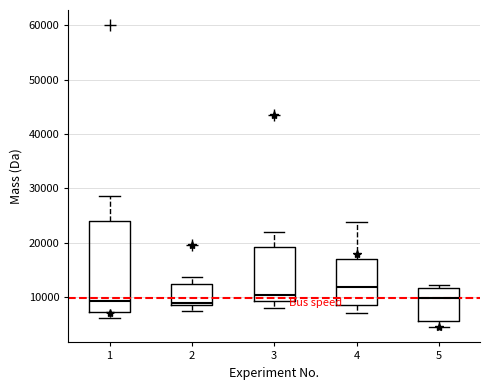

Reading left to right, read every box against the y-axis: the position of its median line, the range the box covers, and the ends of its whiskers. The values are not printed on the chart, so give them approximately, as read against the axis.

1: median 9000, box 7000 to 24000, whiskers 6000 to 29000
2: median 9000, box 8000 to 12000, whiskers 7000 to 14000
3: median 10000, box 9000 to 19000, whiskers 8000 to 22000
4: median 12000, box 8000 to 17000, whiskers 7000 to 24000
5: median 10000, box 6000 to 12000, whiskers 4000 to 12000 (just above the box's upper edge)